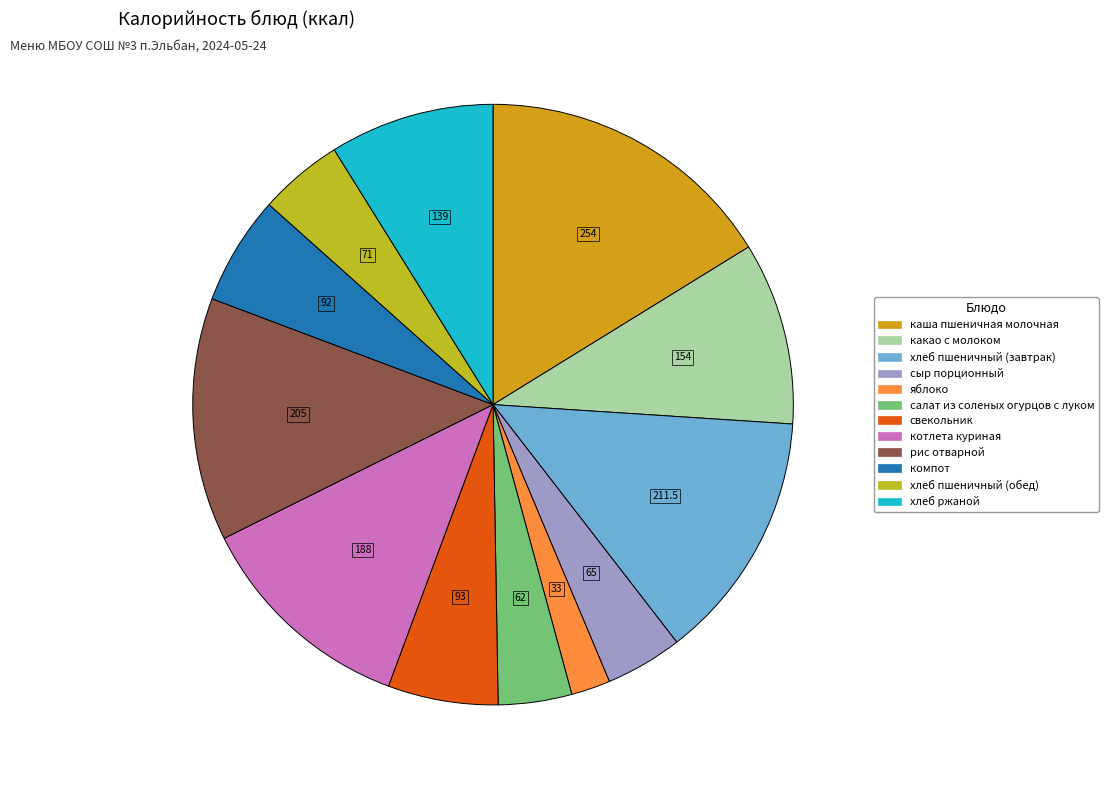

To the nearest percent, what is the average slice percentage?

8%